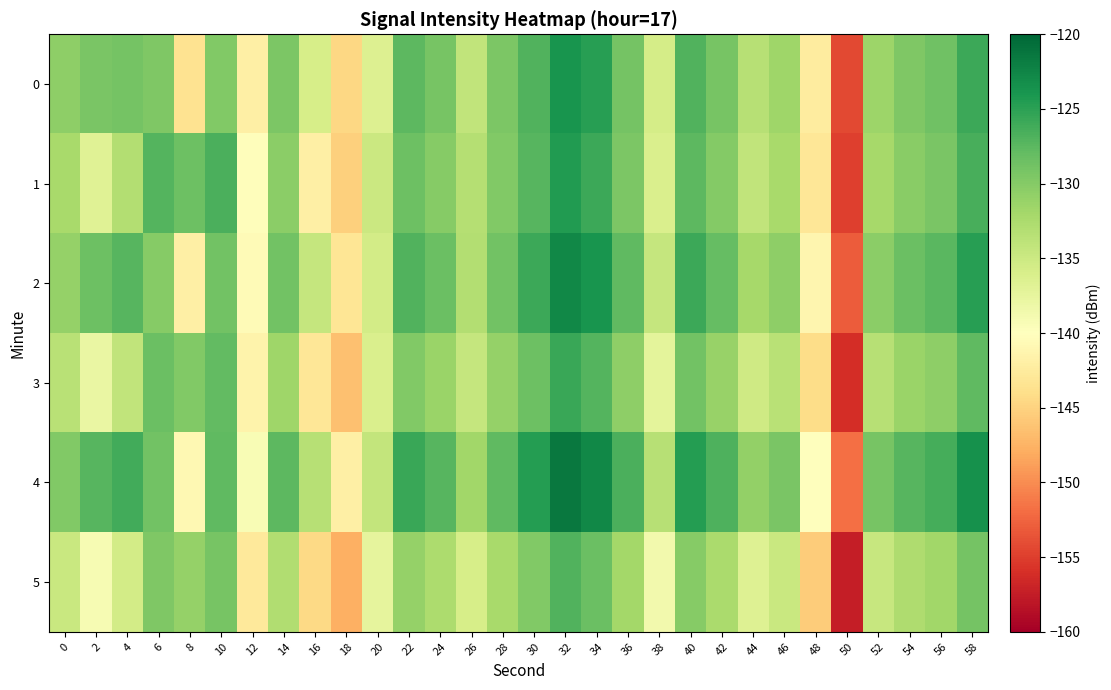

Reading left to right, transcribe all the data shown in this chart.

0: 0=-130.5	2=-129.3	4=-128.9	6=-129.6	8=-143.5	10=-129.7	12=-142.0	14=-129.5	16=-135.9	18=-144.6	20=-136.4	22=-127.6	24=-129.1	26=-134.1	28=-129.4	30=-127.0	32=-123.8	34=-124.8	36=-129.0	38=-135.7	40=-127.0	42=-129.2	44=-133.3	46=-131.7	48=-142.4	50=-154.2	52=-131.5	54=-129.6	56=-128.7	58=-125.8
1: 0=-132.3	2=-136.8	4=-133.0	6=-127.1	8=-128.5	10=-126.6	12=-140.3	14=-130.4	16=-141.9	18=-145.3	20=-135.0	22=-128.5	24=-130.1	26=-133.2	28=-129.8	30=-127.3	32=-124.5	34=-125.9	36=-129.4	38=-136.1	40=-127.6	42=-130.0	44=-134.1	46=-132.3	48=-143.0	50=-155.0	52=-132.1	54=-130.2	56=-129.3	58=-126.5
2: 0=-131.0	2=-128.5	4=-127.3	6=-130.1	8=-142.0	10=-128.9	12=-140.5	14=-128.8	16=-134.5	18=-143.2	20=-135.5	22=-126.9	24=-128.4	26=-133.0	28=-128.9	30=-125.8	32=-122.7	34=-123.9	36=-127.8	38=-134.5	40=-125.8	42=-128.0	44=-132.1	46=-130.5	48=-141.2	50=-153.0	52=-130.4	54=-128.4	56=-127.5	58=-124.7
3: 0=-133.5	2=-137.9	4=-134.2	6=-128.3	8=-129.7	10=-127.9	12=-141.5	14=-131.6	16=-143.1	18=-146.5	20=-136.2	22=-129.7	24=-131.3	26=-134.5	28=-131.0	30=-128.5	32=-125.7	34=-127.1	36=-130.6	38=-137.3	40=-128.8	42=-131.2	44=-135.3	46=-133.5	48=-144.2	50=-156.2	52=-133.3	54=-131.4	56=-130.5	58=-127.7
4: 0=-129.8	2=-127.3	4=-126.1	6=-128.9	8=-140.8	10=-127.7	12=-139.3	14=-127.6	16=-133.3	18=-142.0	20=-134.3	22=-125.7	24=-127.2	26=-131.8	28=-127.7	30=-124.6	32=-121.5	34=-122.7	36=-126.6	38=-133.3	40=-124.6	42=-126.8	44=-130.9	46=-129.3	48=-140.0	50=-151.8	52=-129.2	54=-127.2	56=-126.3	58=-123.5
5: 0=-134.8	2=-139.2	4=-135.5	6=-129.6	8=-131.0	10=-129.2	12=-142.8	14=-132.9	16=-144.4	18=-147.8	20=-137.5	22=-131.0	24=-132.6	26=-135.8	28=-132.3	30=-129.8	32=-127.0	34=-128.4	36=-131.9	38=-138.6	40=-130.1	42=-132.5	44=-136.6	46=-134.8	48=-145.5	50=-157.5	52=-134.6	54=-132.7	56=-131.8	58=-129.0